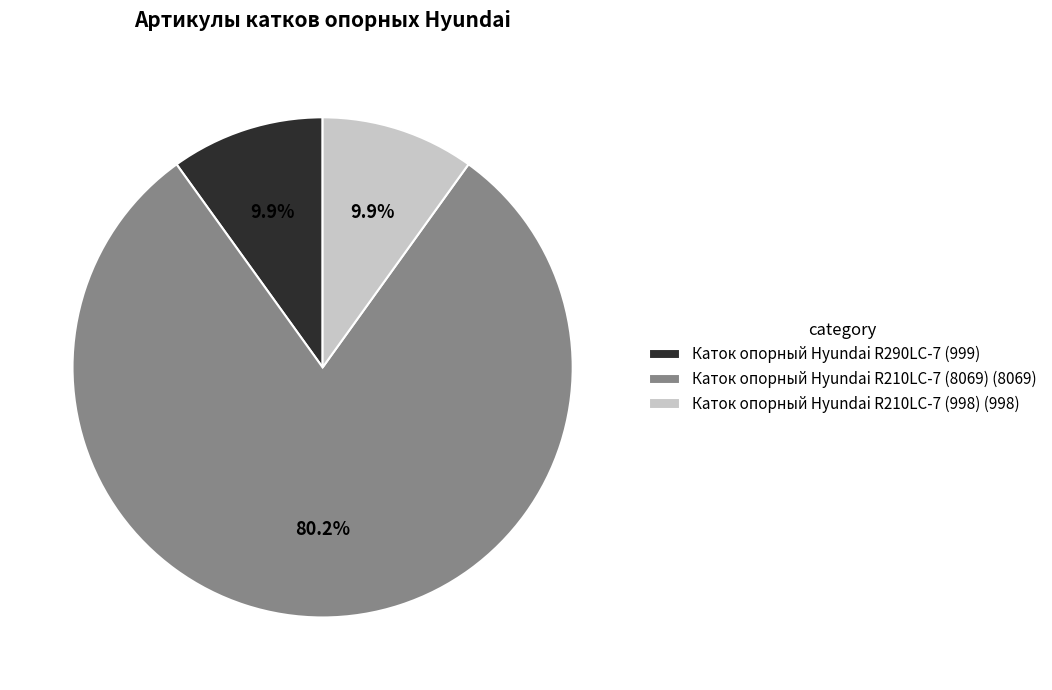

Approximately how many times larger is the value at Каток опорный Hyundai R210LC-7 (8069) compared to Каток опорный Hyundai R210LC-7 (998)?

8.1